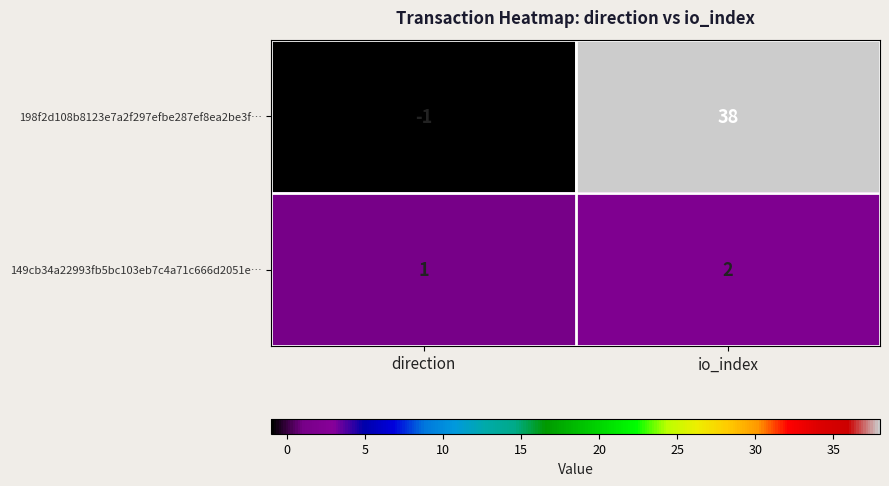

List the series in order of their overall mean, lowest first.

149cb34a22993fb5bc103eb7c4a71c666d2051e…, 198f2d108b8123e7a2f297efbe287ef8ea2be3f…